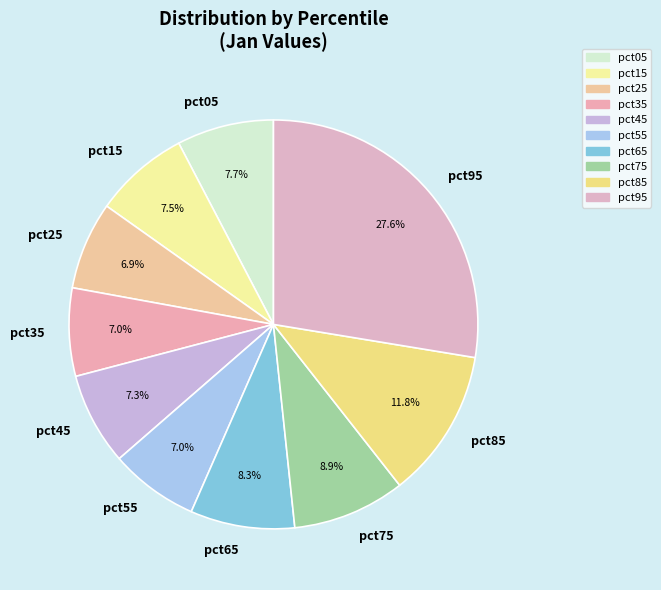

What is the largest slice in the pie chart?

pct95